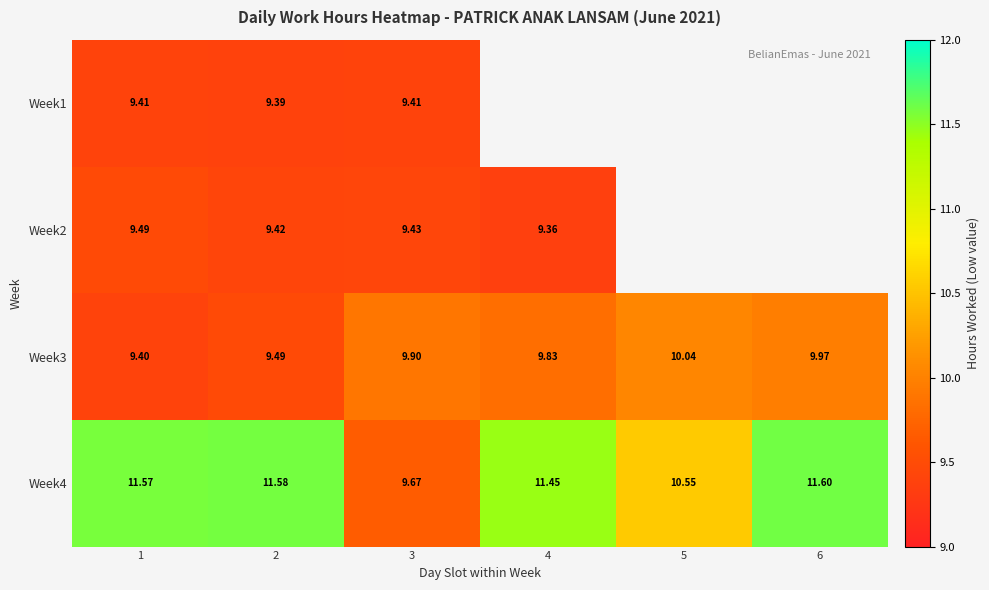

At which label does Week2 reach its minimum?

4